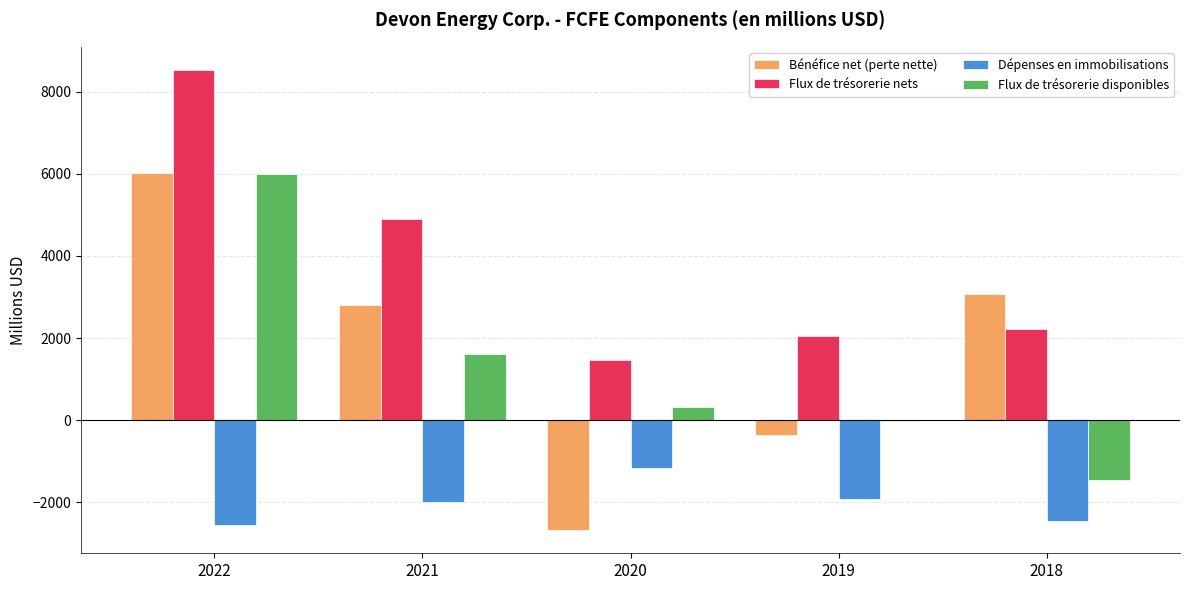

Which series has the largest total across all categories?

Flux de trésorerie nets